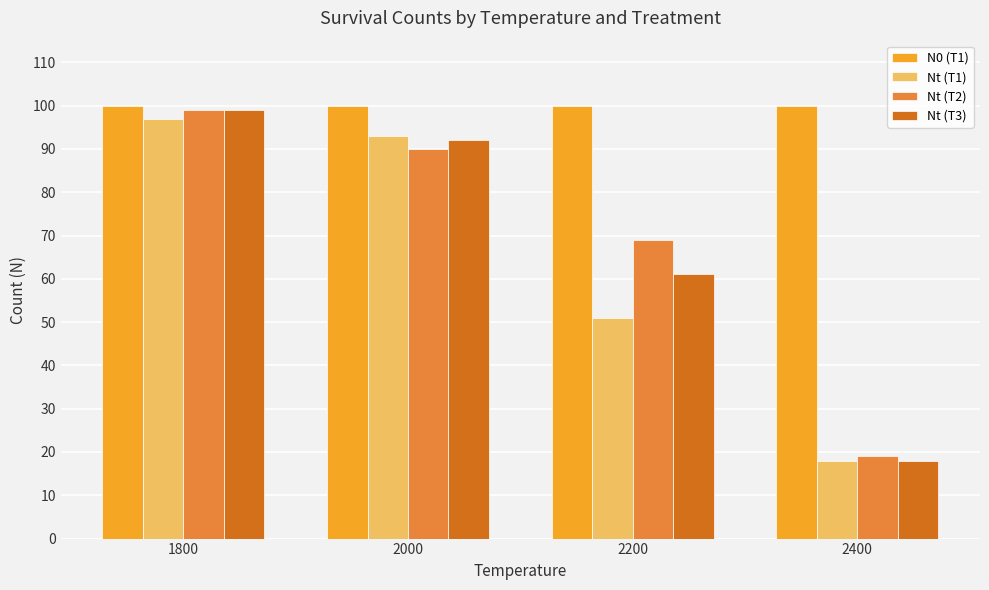

Which series has the largest total across all categories?

N0 (T1)